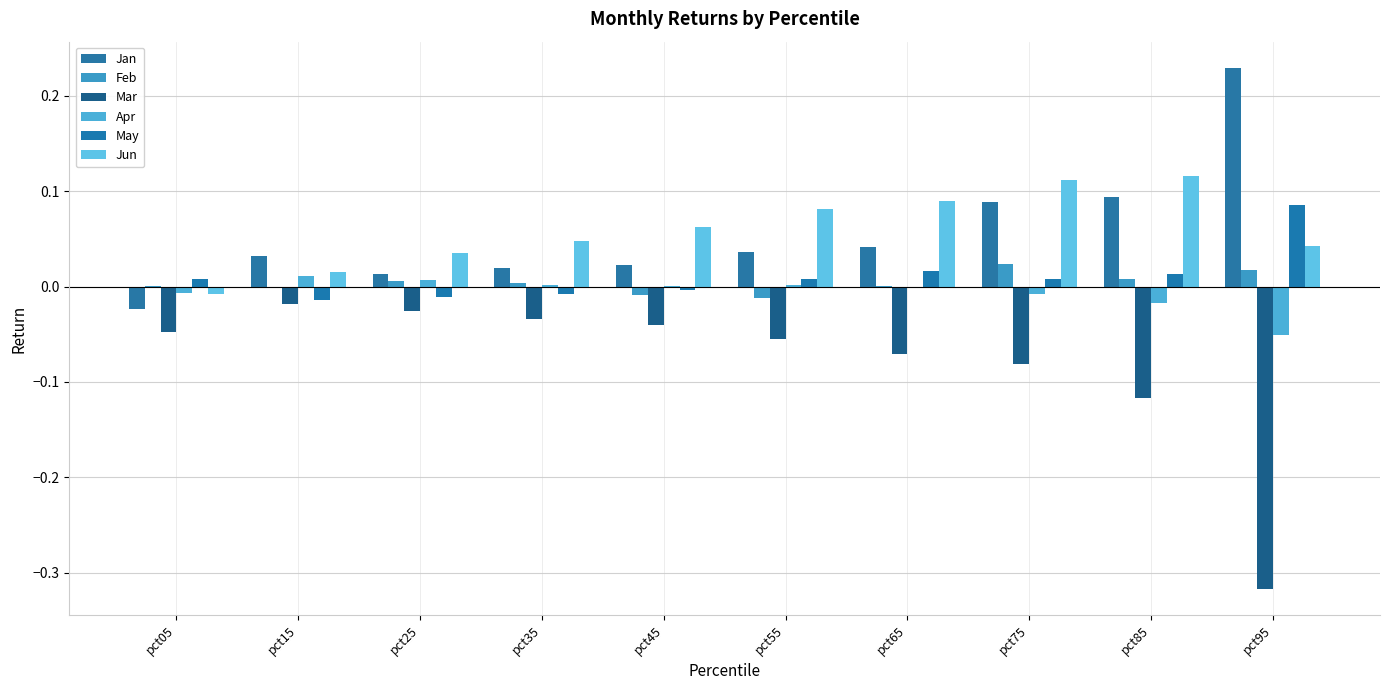

At which category does the chart reach its peak across all series?

pct95